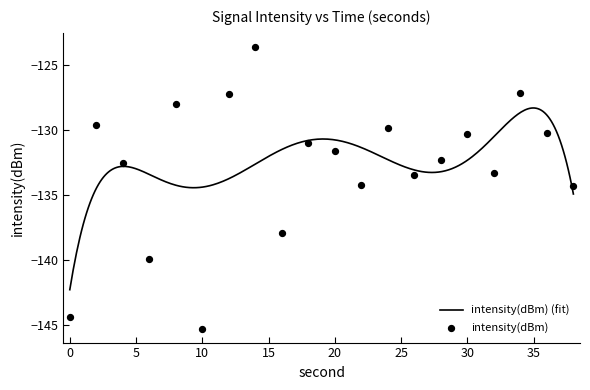

Which has a higher value, 28 or 8?

8